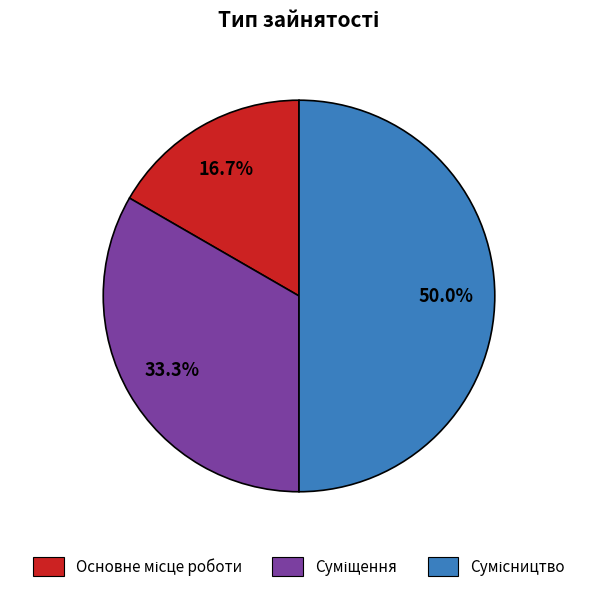

Count the number of slices in the pie.

3